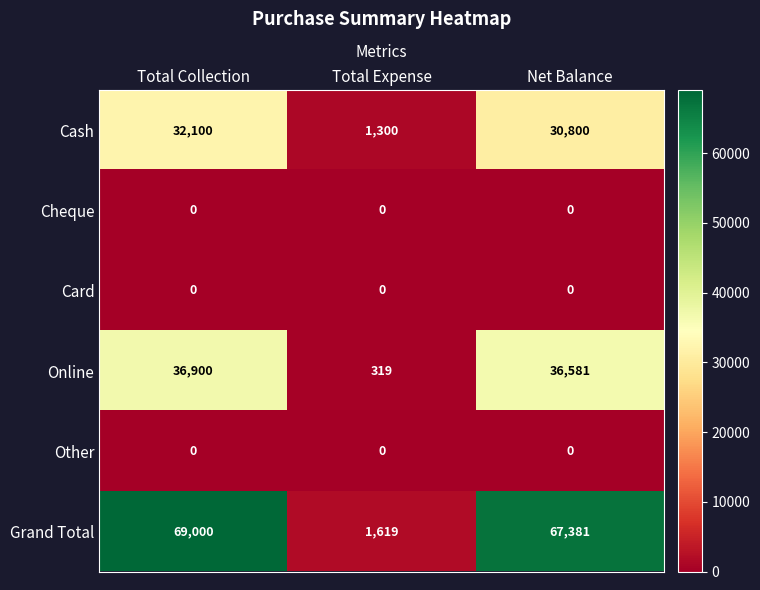

At how many categories does at least one series exceed 7778?

2